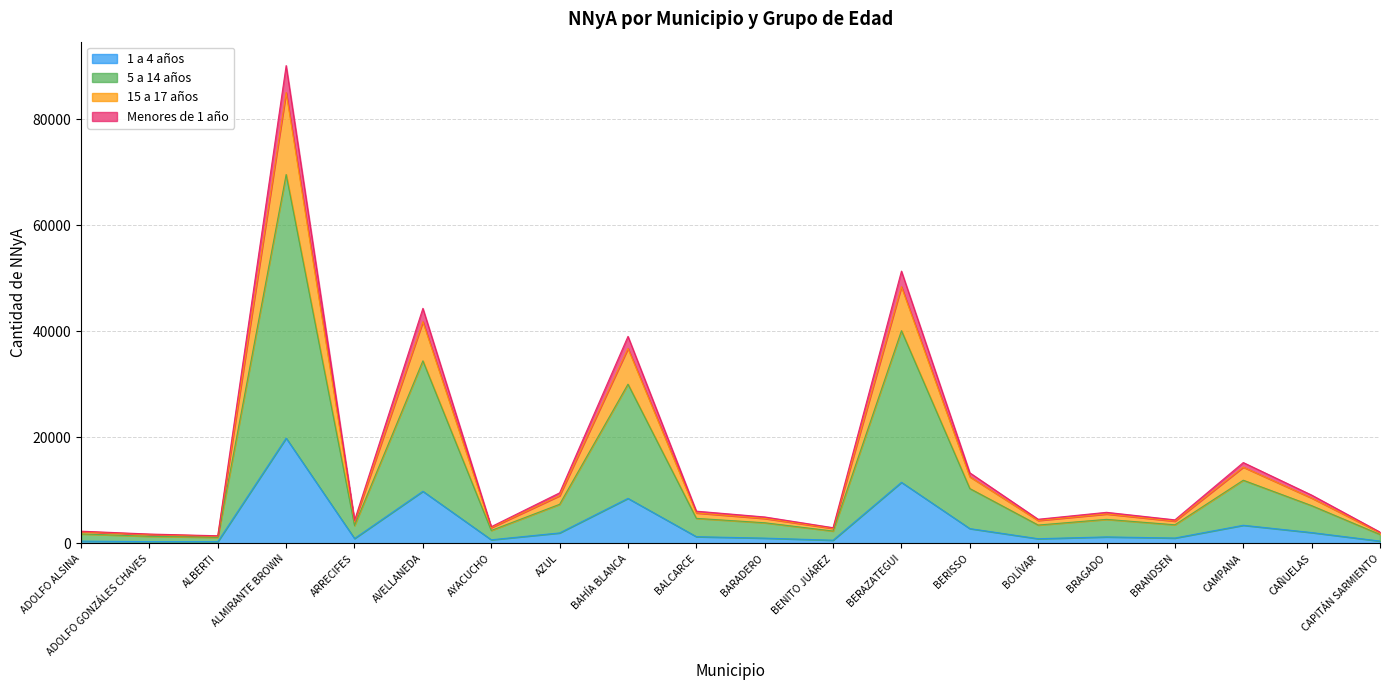

Which has a higher value, ALMIRANTE BROWN or BRAGADO?

ALMIRANTE BROWN